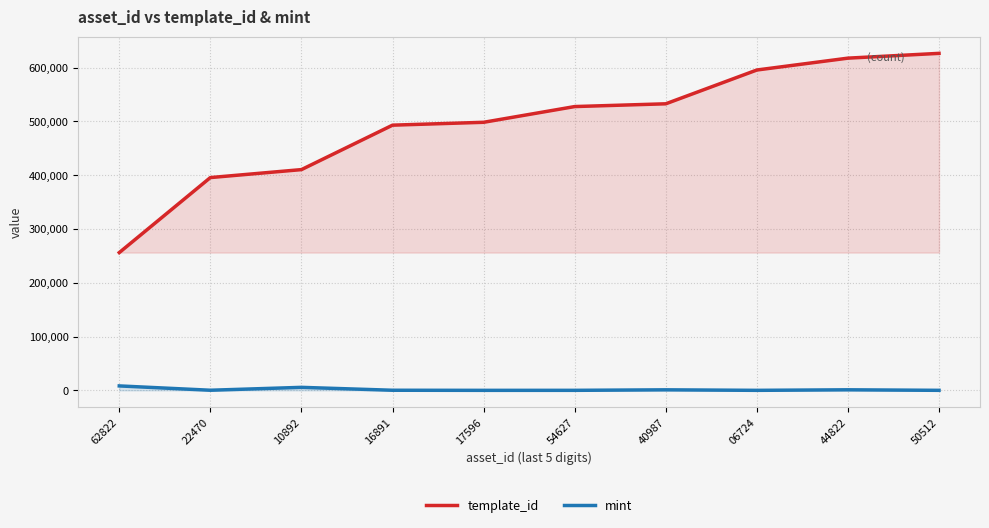

What is the minimum value for template_id?

256179